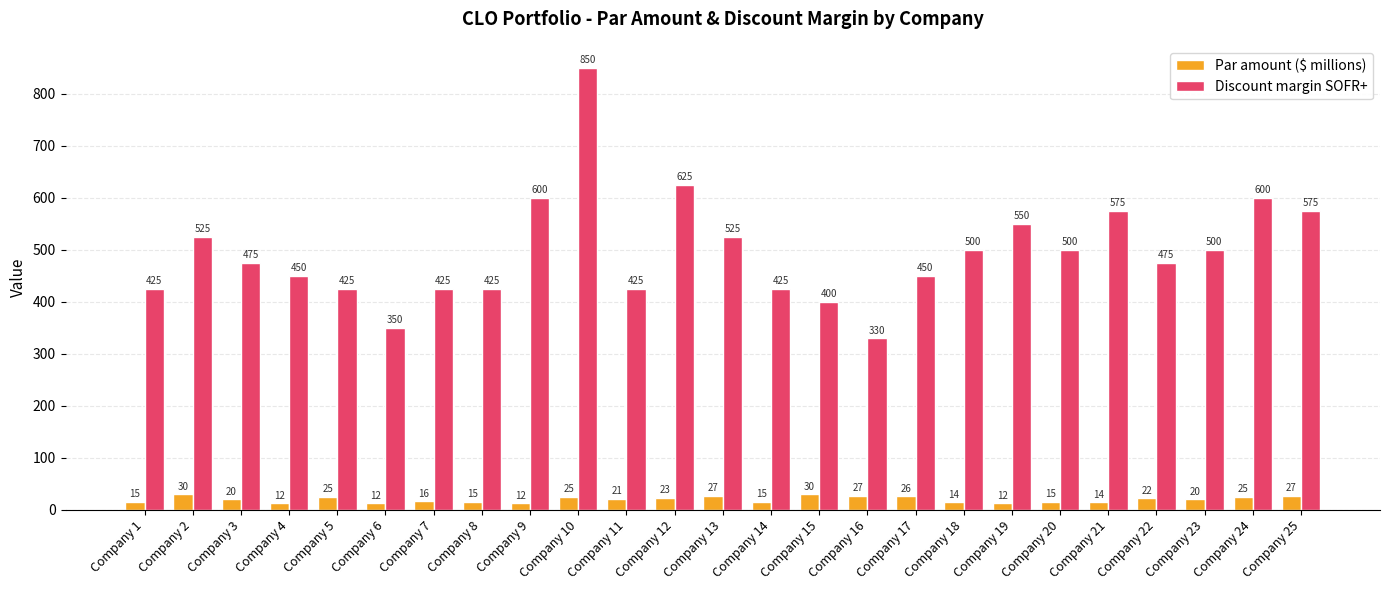

Rank the series by their maximum value, from highest to lowest.

Discount margin SOFR+, Par amount ($ millions)